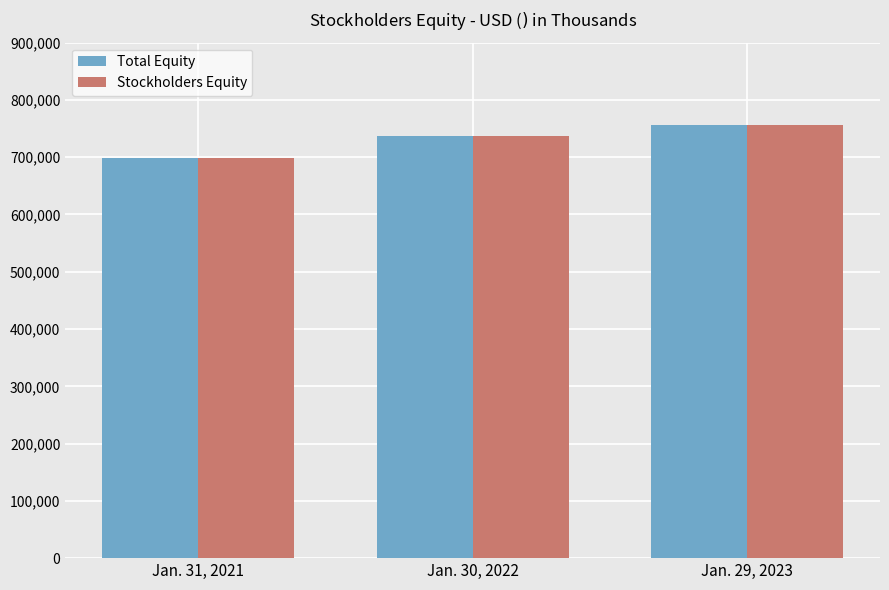

What are all the series names shown in the legend?

Total Equity, Stockholders Equity